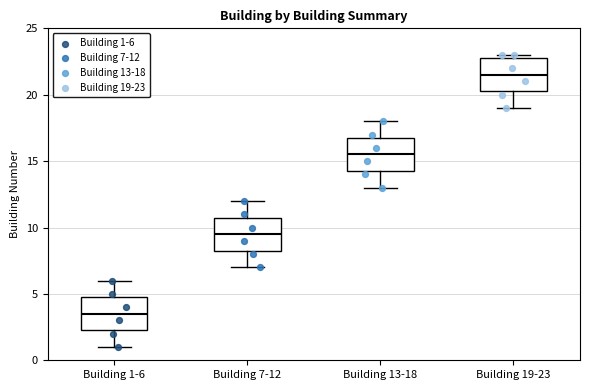

Which box has the highest median line?

Building 19-23